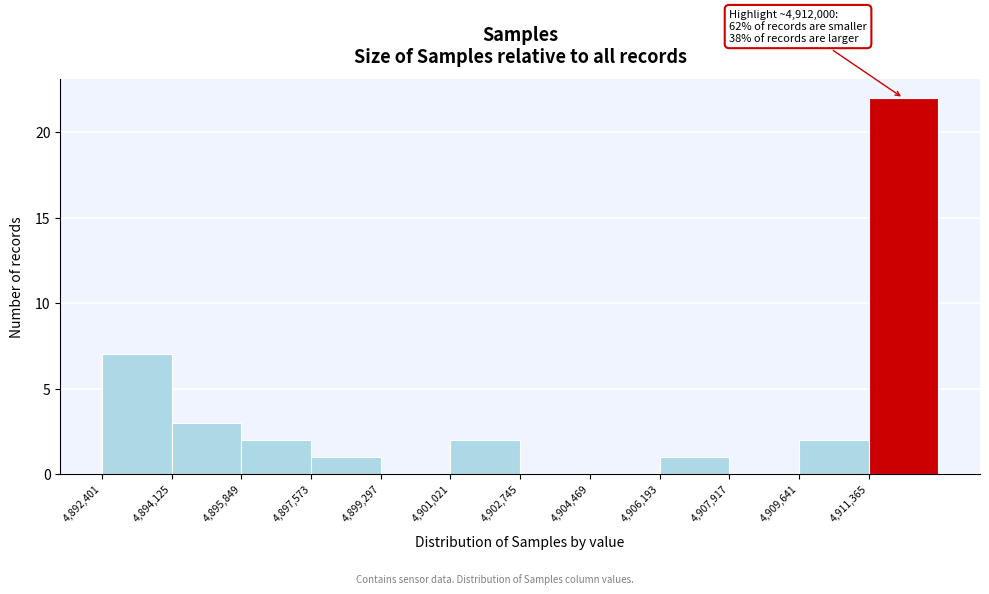

Which range on the x-axis has the tallest bar?

4911400 to 4913000